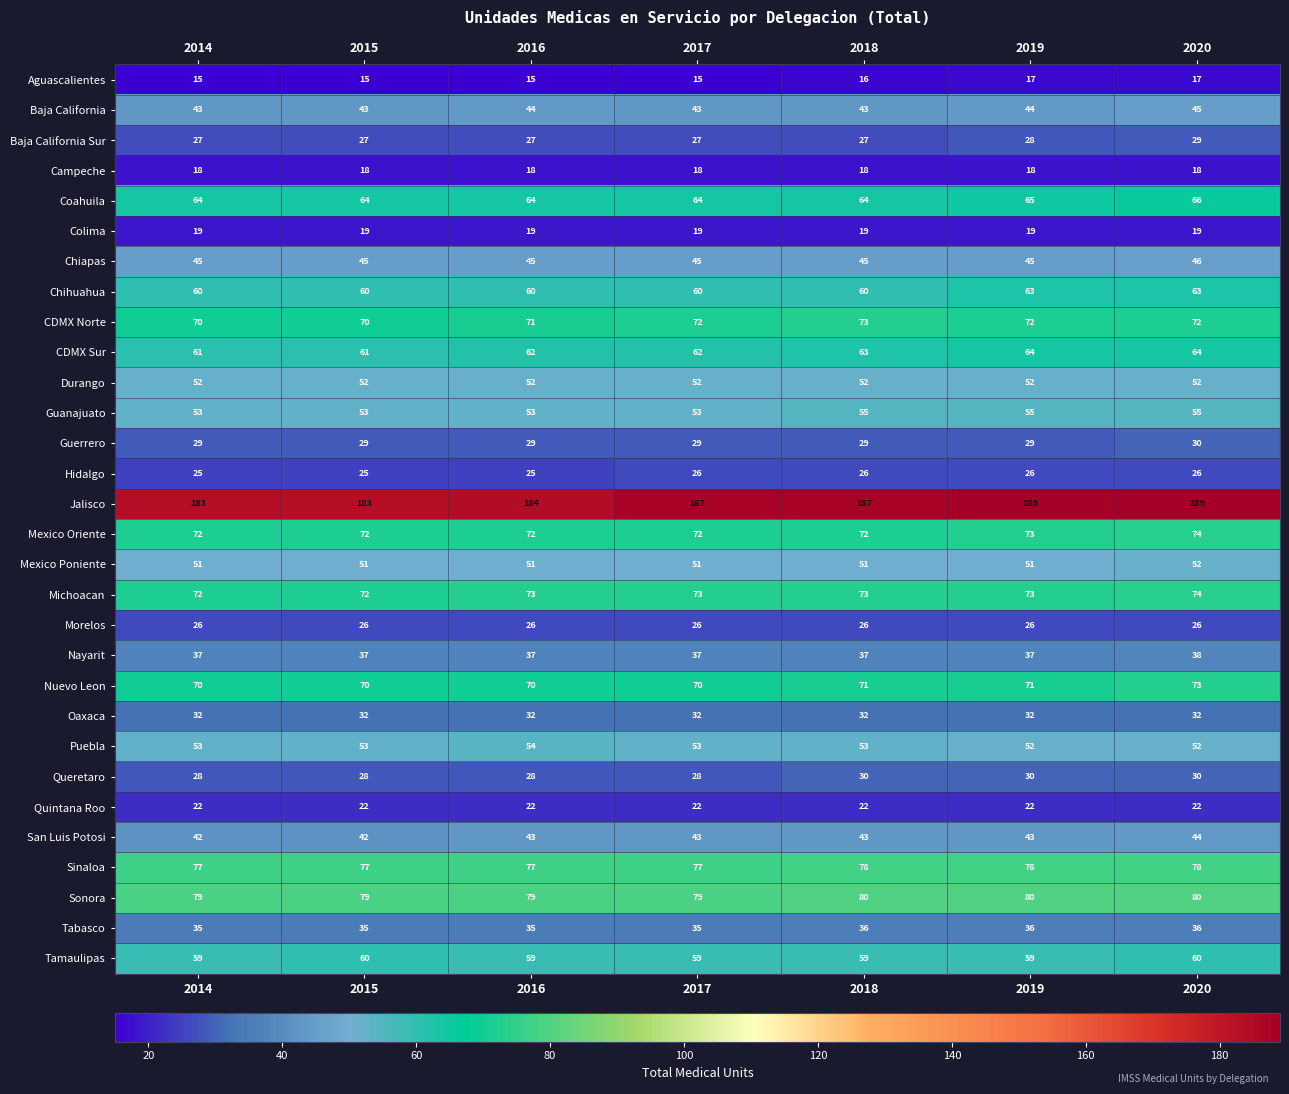

The Nuevo Leon series shows 70 at 2017. True or false?

True